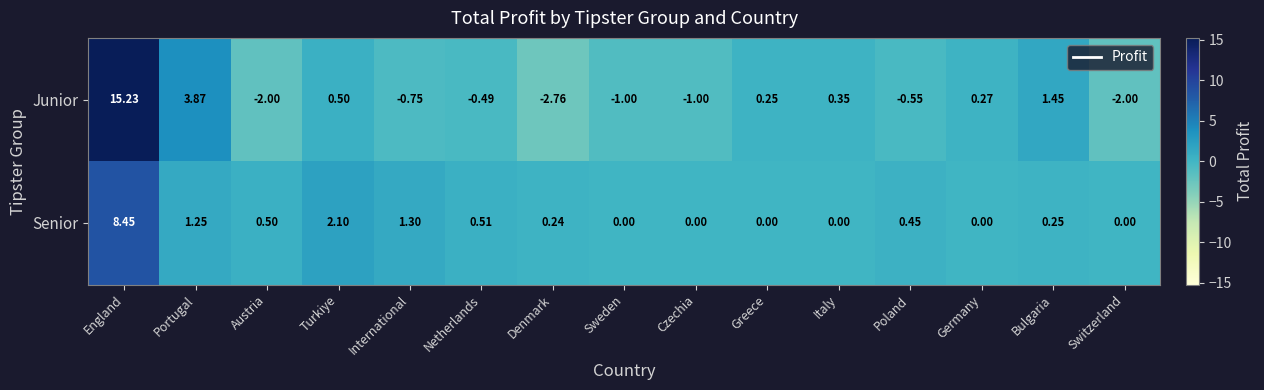

Which series changed the most between International and Italy?

Senior